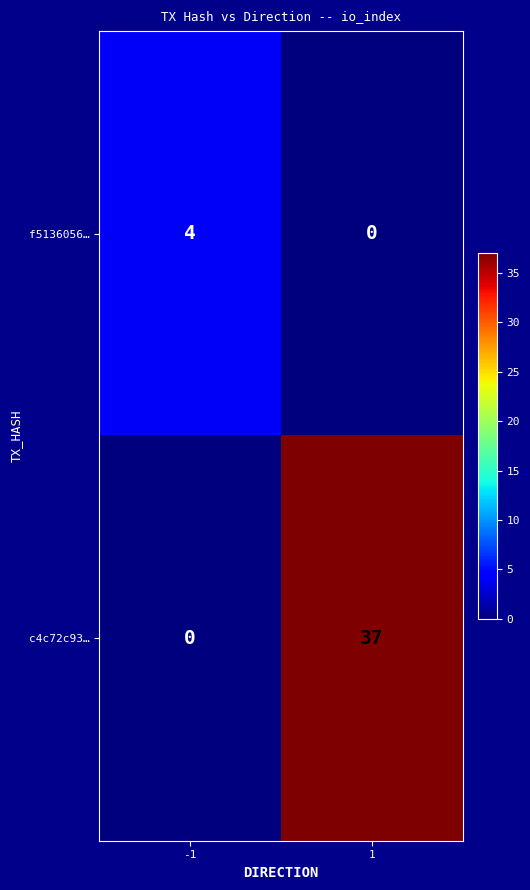

Rank the series at 1 from lowest to highest value.

f5136056…, c4c72c93…